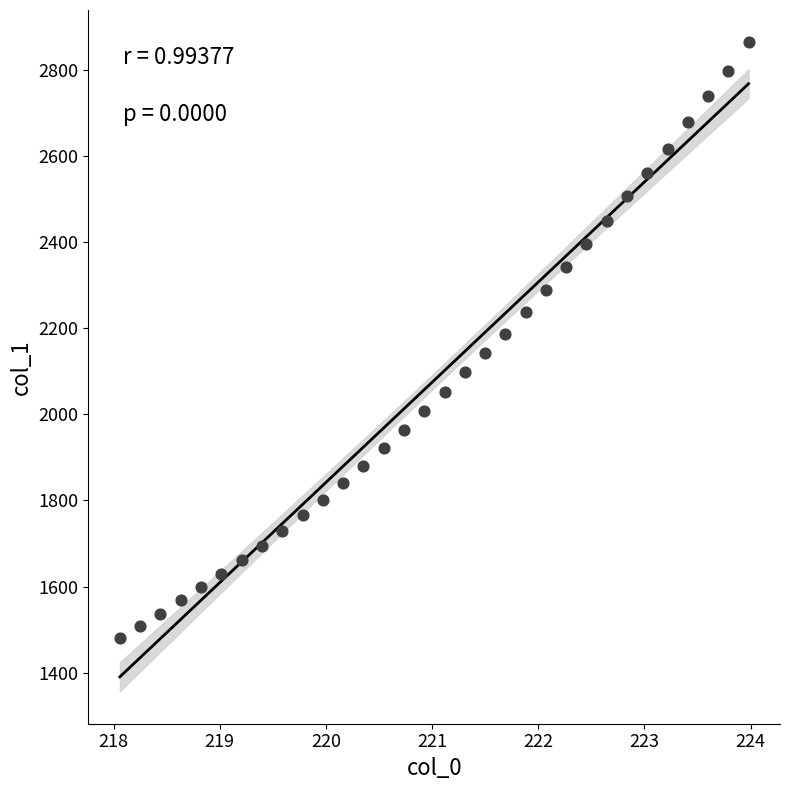

What is the range of X values (max minus min)?

5.9